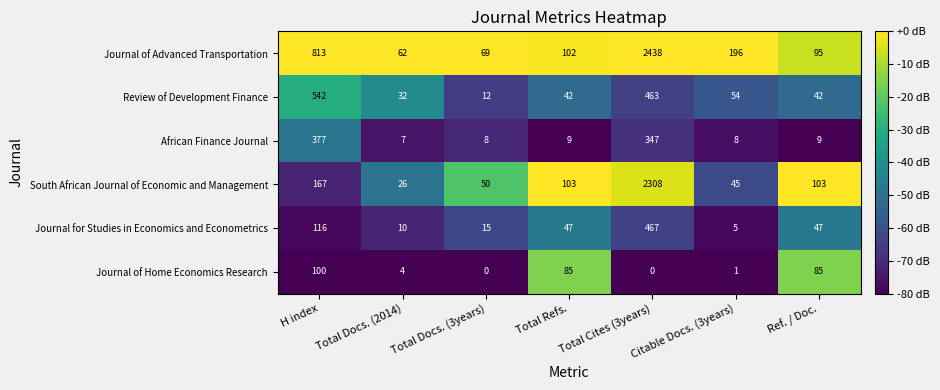

List the series in order of their peak value, highest first.

Journal of Advanced Transportation, South African Journal of Economic and Management, Review of Development Finance, Journal for Studies in Economics and Econometrics, African Finance Journal, Journal of Home Economics Research